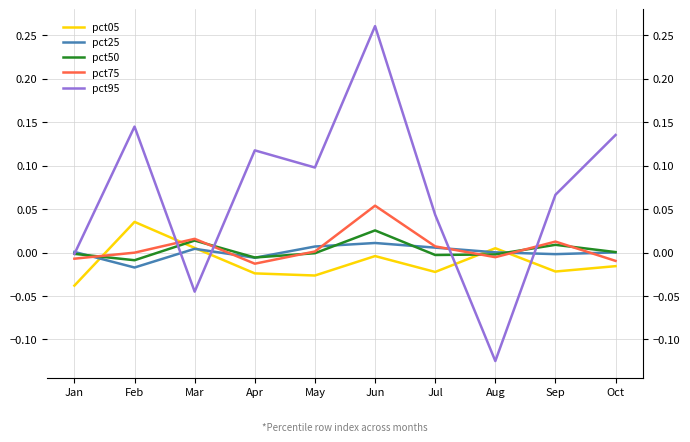

How many values in pct05 are below zero?

7